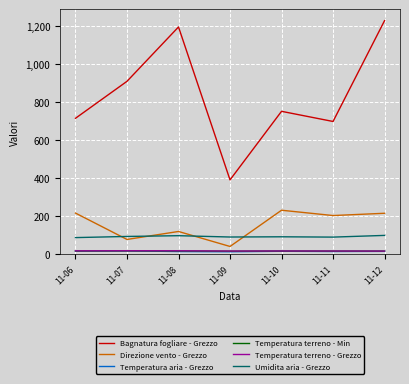

True or false: Direzione vento - Grezzo and Bagnatura fogliare - Grezzo cross at least once.

False